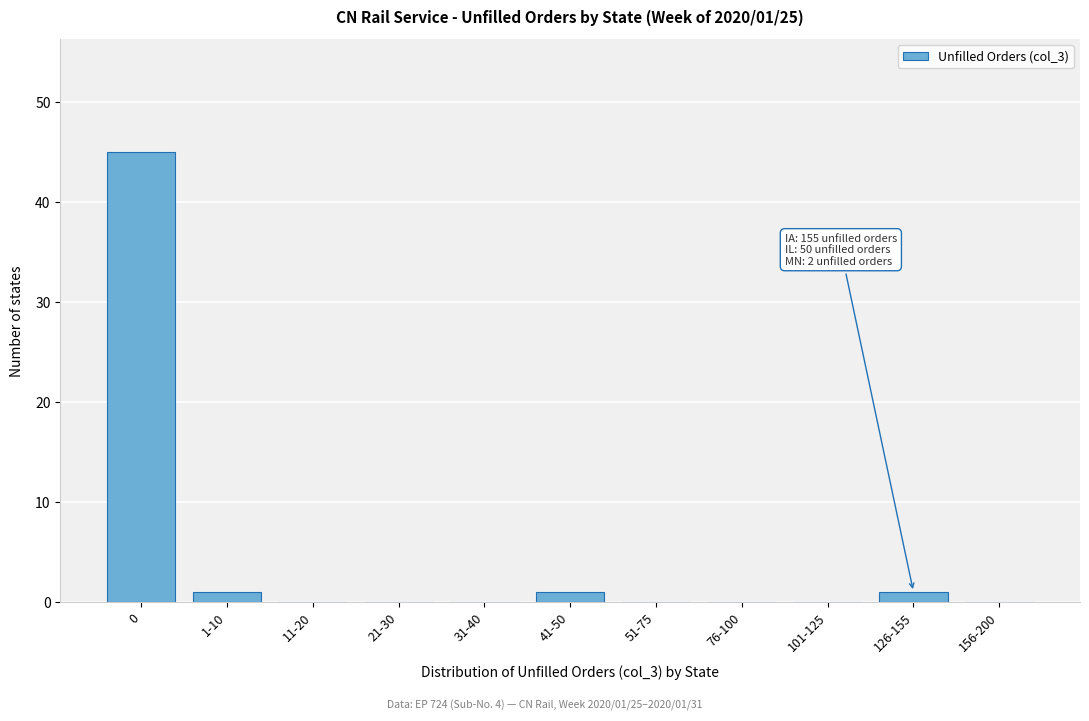

Reading right to left, extract all data points from this chart.

156-200=0	126-155=1	101-125=0	76-100=0	51-75=0	41-50=1	31-40=0	21-30=0	11-20=0	1-10=1	0=45